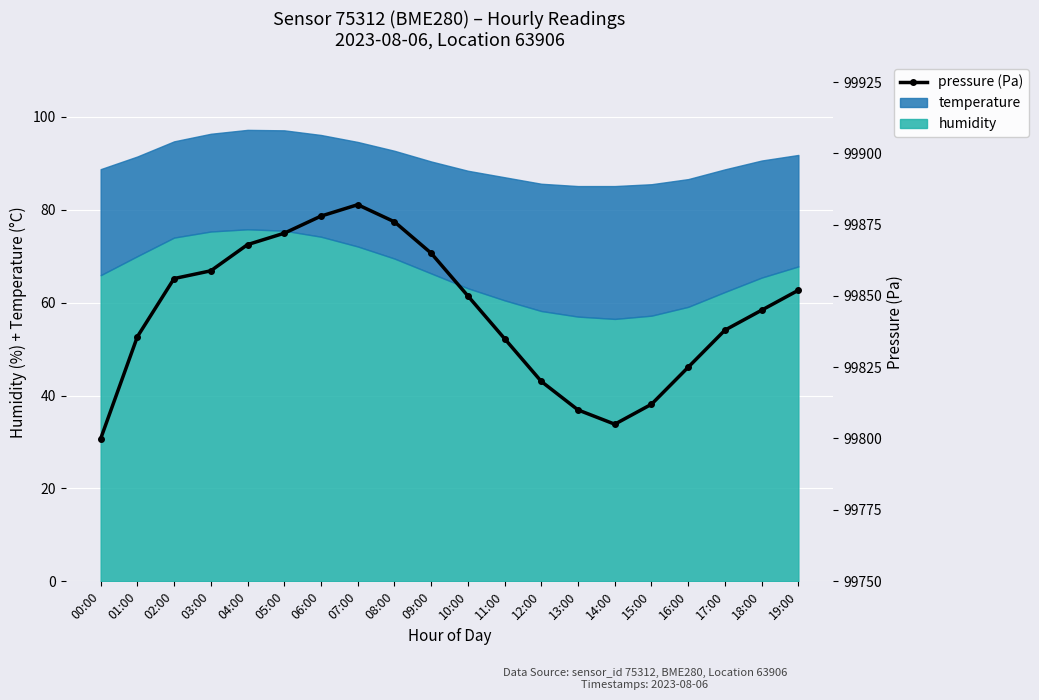

Reading left to right, what are all the values shown in this chart?

99799.9	99835.7	99856.1	99858.8	99868.0	99872.0	99878.0	99882.0	99876.0	99865.0	99850.0	99835.0	99820.0	99810.0	99805.0	99812.0	99825.0	99838.0	99845.0	99852.0